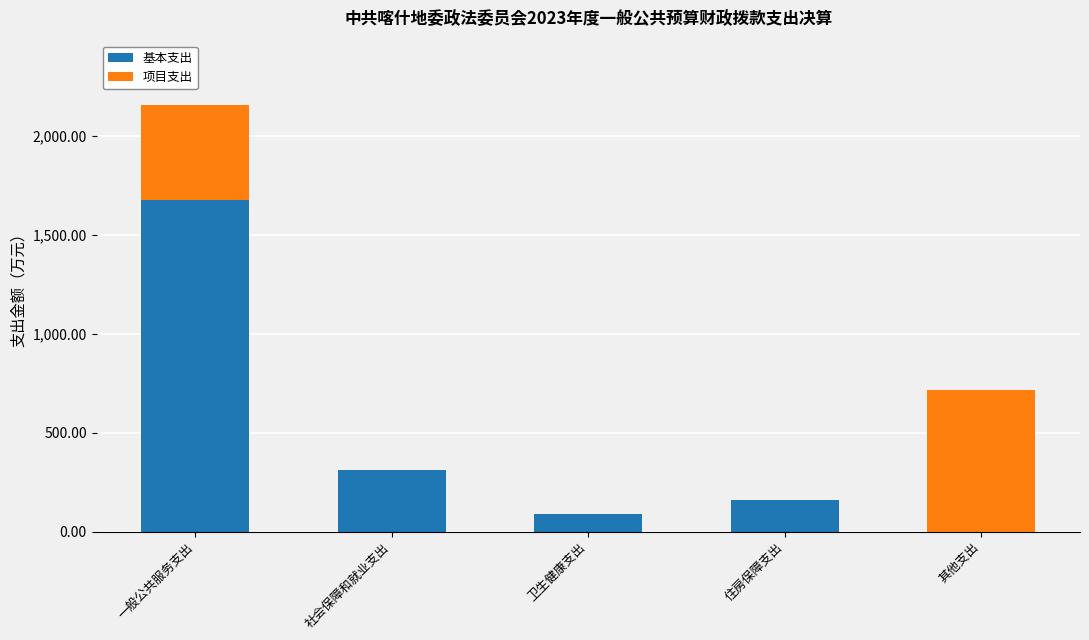

At which label is 基本支出 closest to 839?

社会保障和就业支出